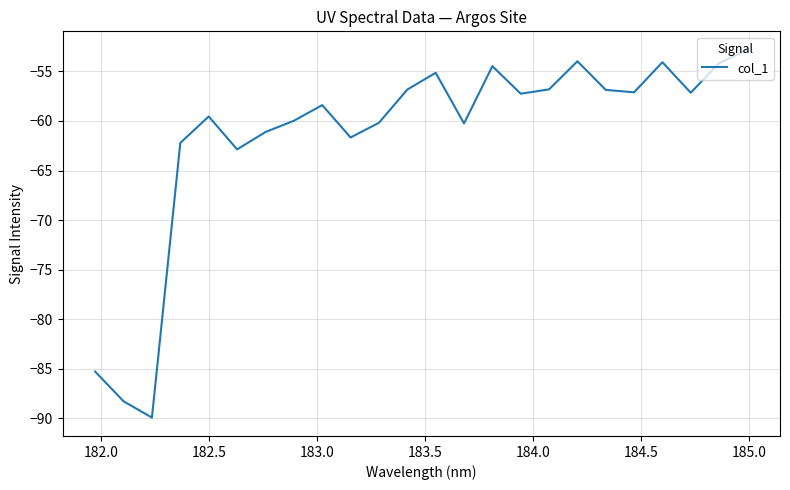

What is the maximum value shown in the chart?

-52.8